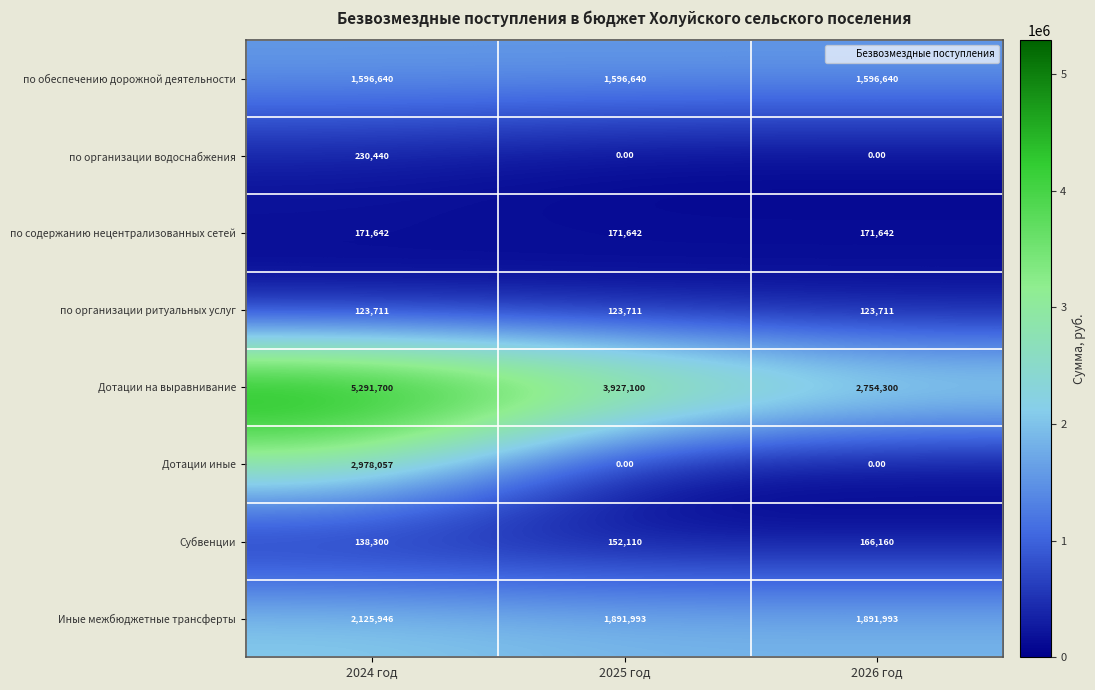

What is the difference between the highest and lowest values at 2026 год?

2754300